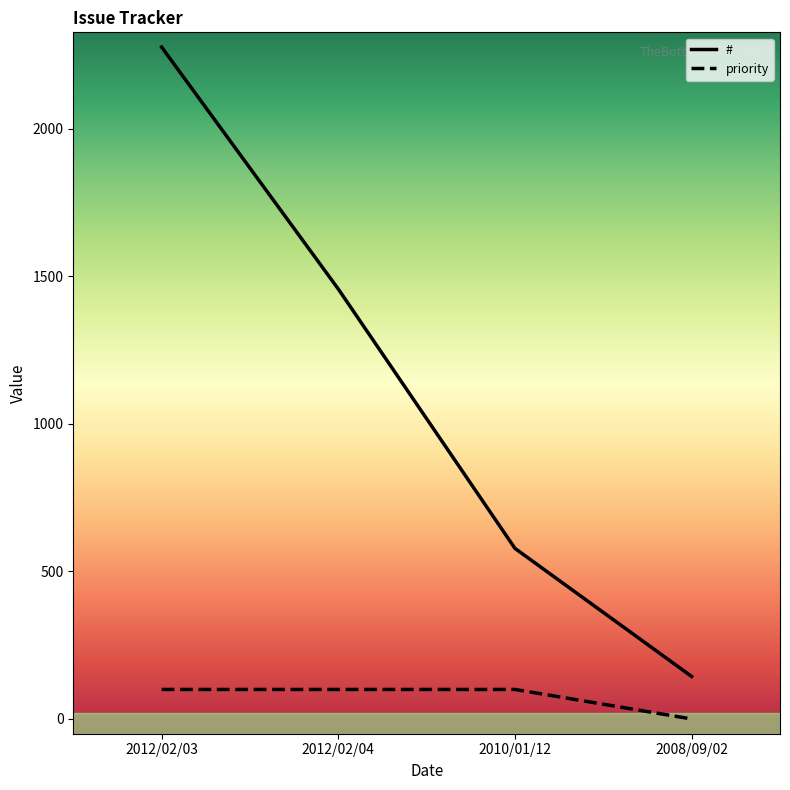

What is the difference between the second highest and second lowest values in the # series?

879